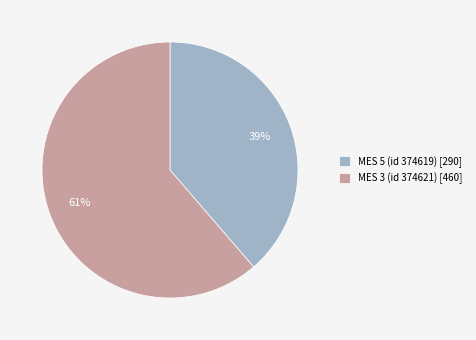

Count the number of slices in the pie.

2